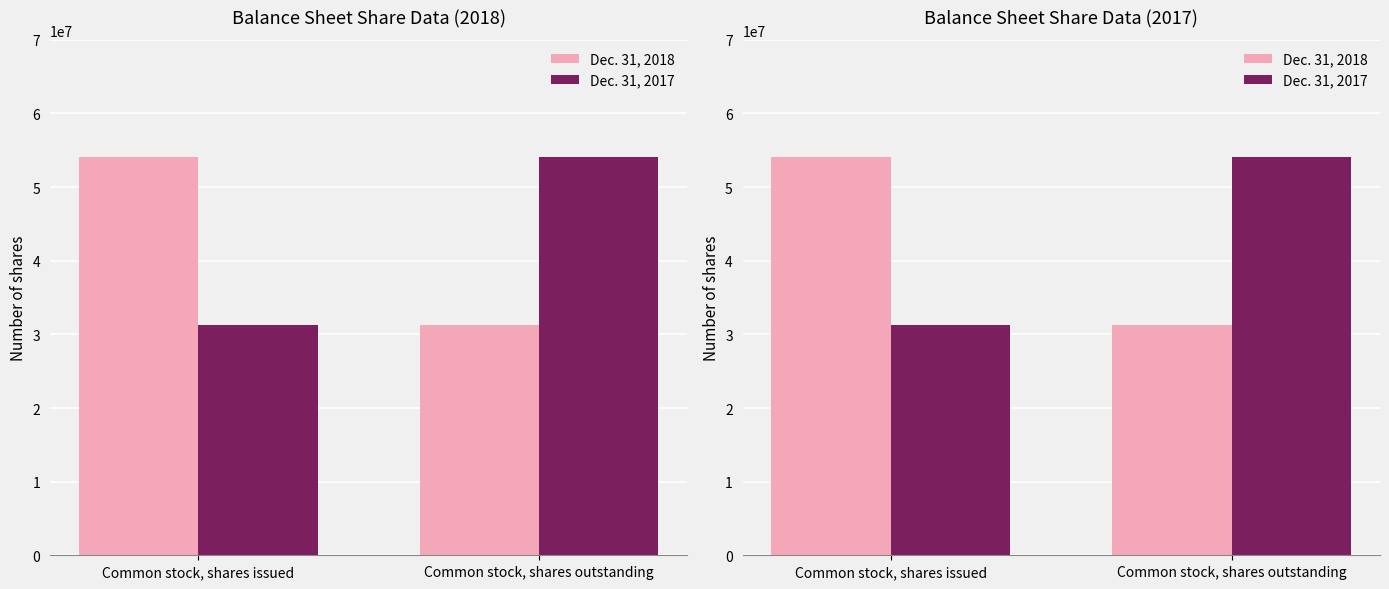

What is the total value across all series at Common stock, shares outstanding?

85399853